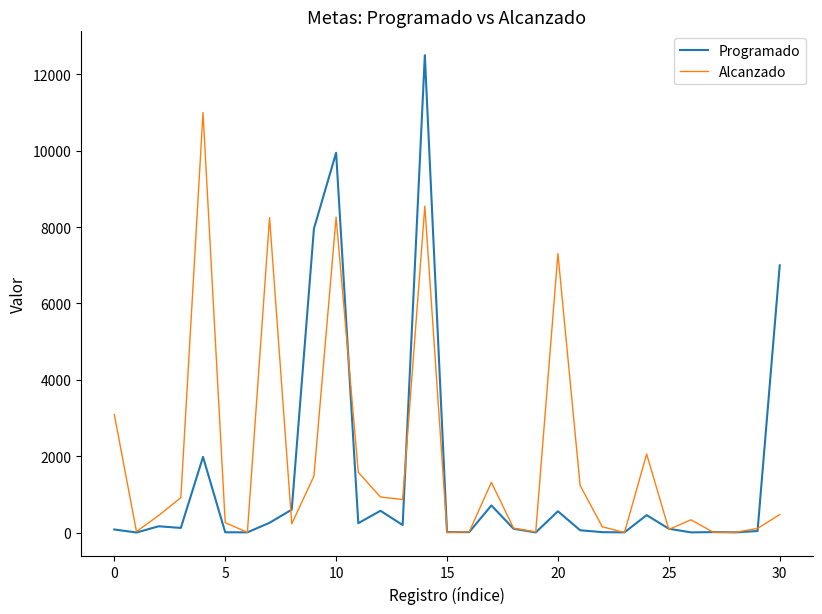

What is the highest value of the Alcanzado series?

11004